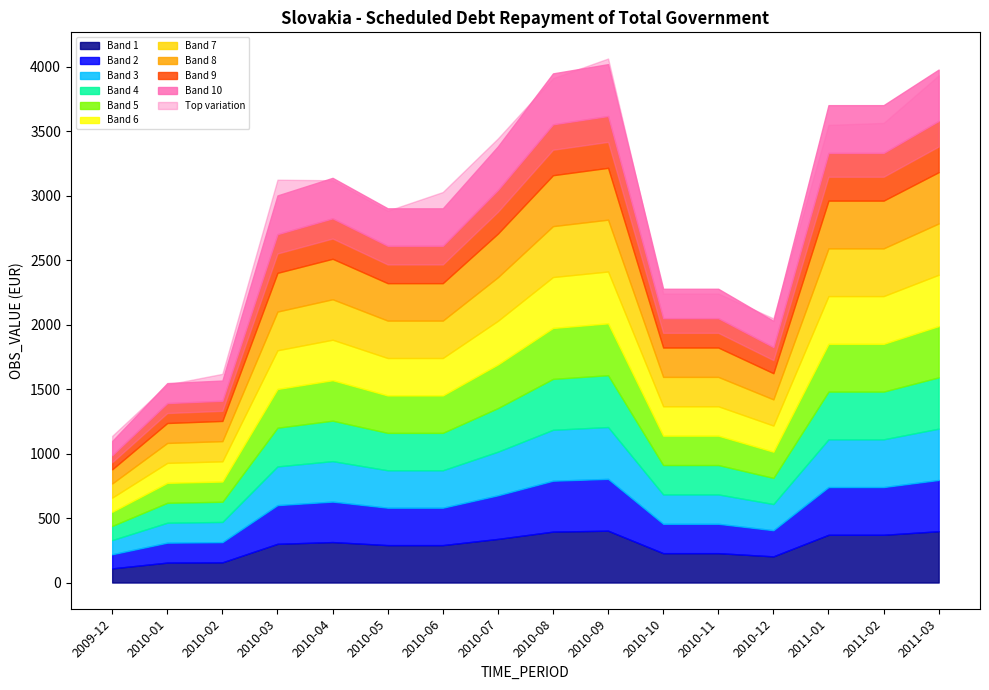

What is the smallest value displayed?

1097.0